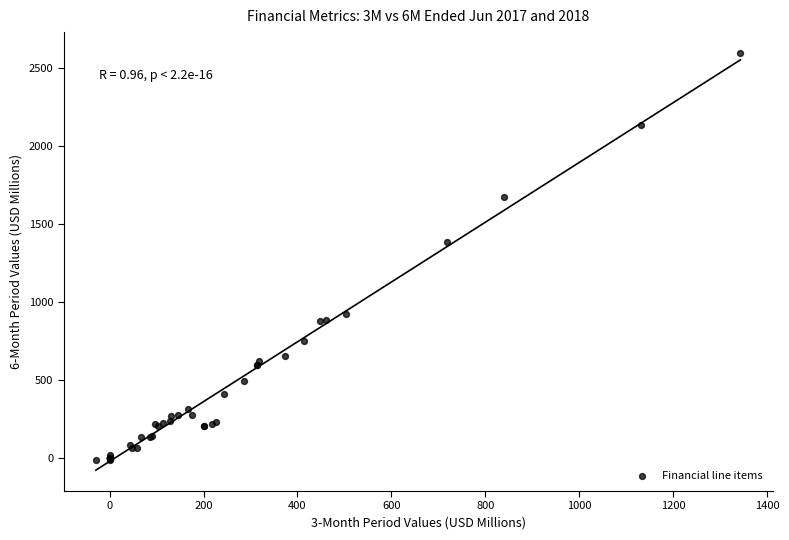

What Y value in the scatter plot is closest to 1290?

1382.7